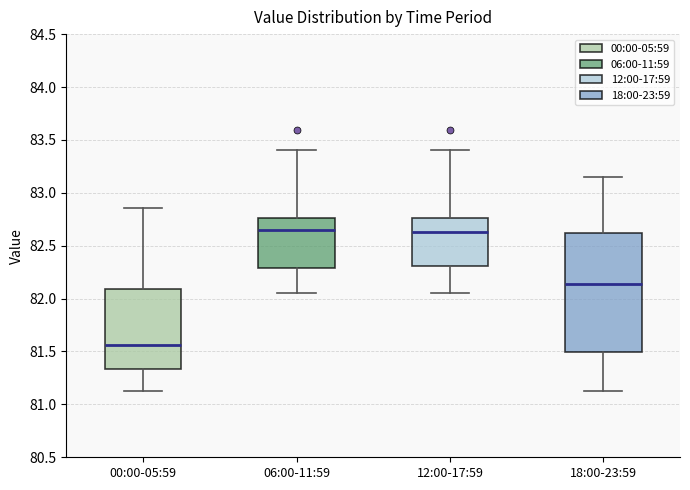

Comparing the boxes themselves (not the whiskers), which one is the tallest?

18:00-23:59